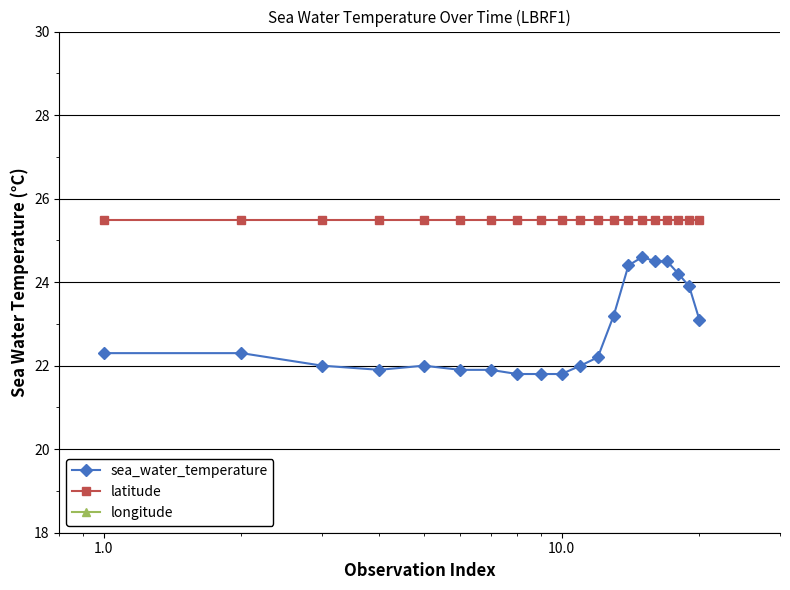

True or false: sea_water_temperature and latitude intersect in this chart.

False